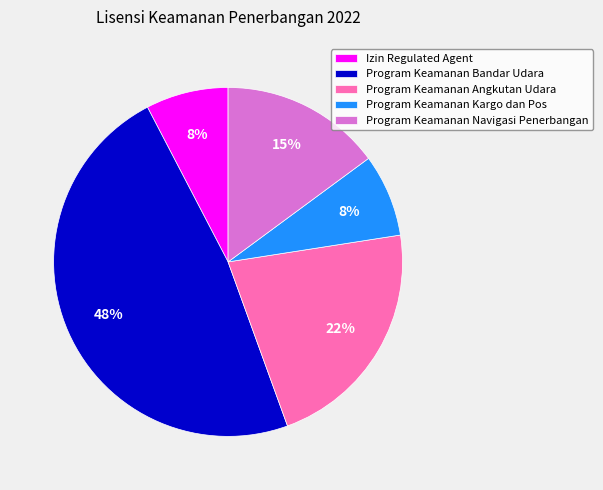

Which slice is the largest?

Program Keamanan Bandar Udara